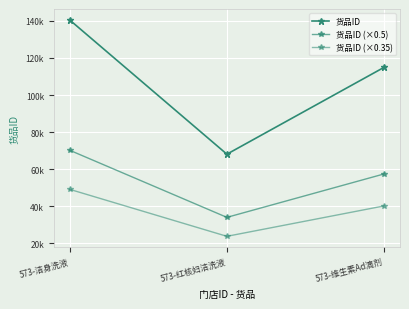

What is the average value of the 货品ID series?

107871.3